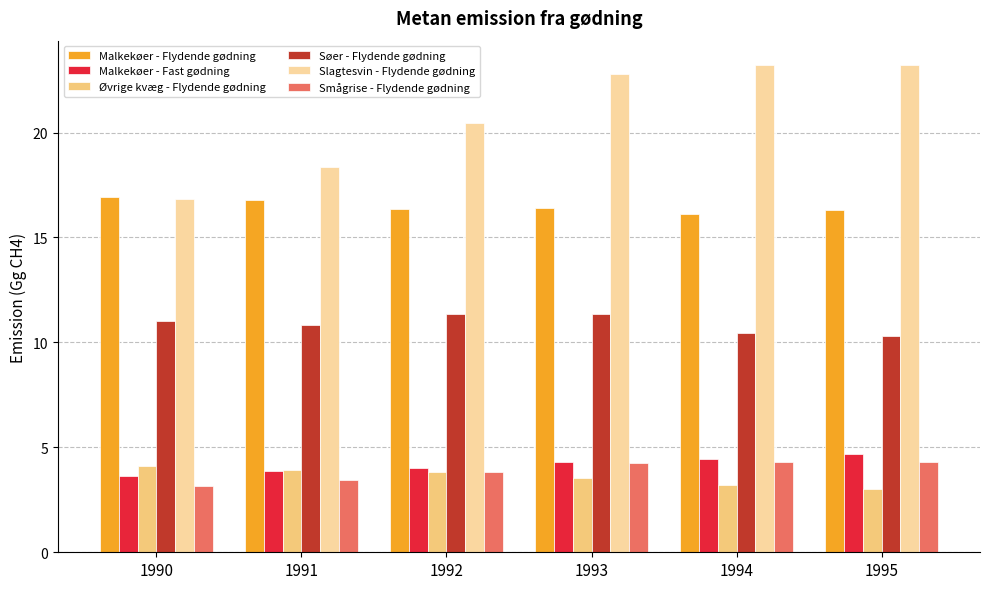

Are the bars grouped side by side (vs. stacked)?

Yes